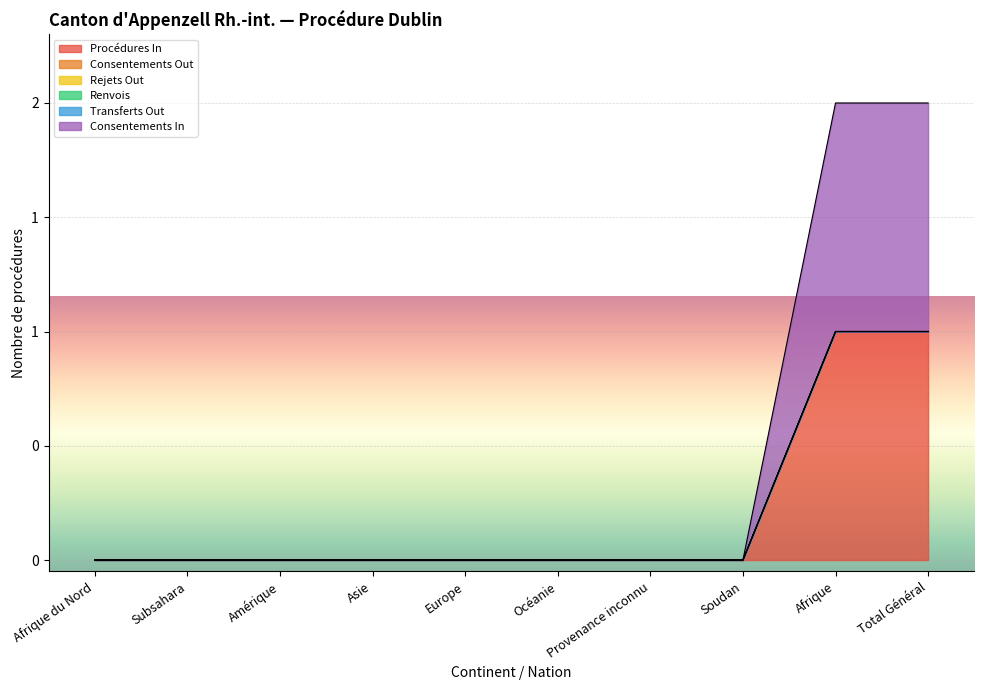

At Océanie, list the series in order from largest to smallest.

Procédures In, Consentements Out, Rejets Out, Renvois, Transferts Out, Consentements In